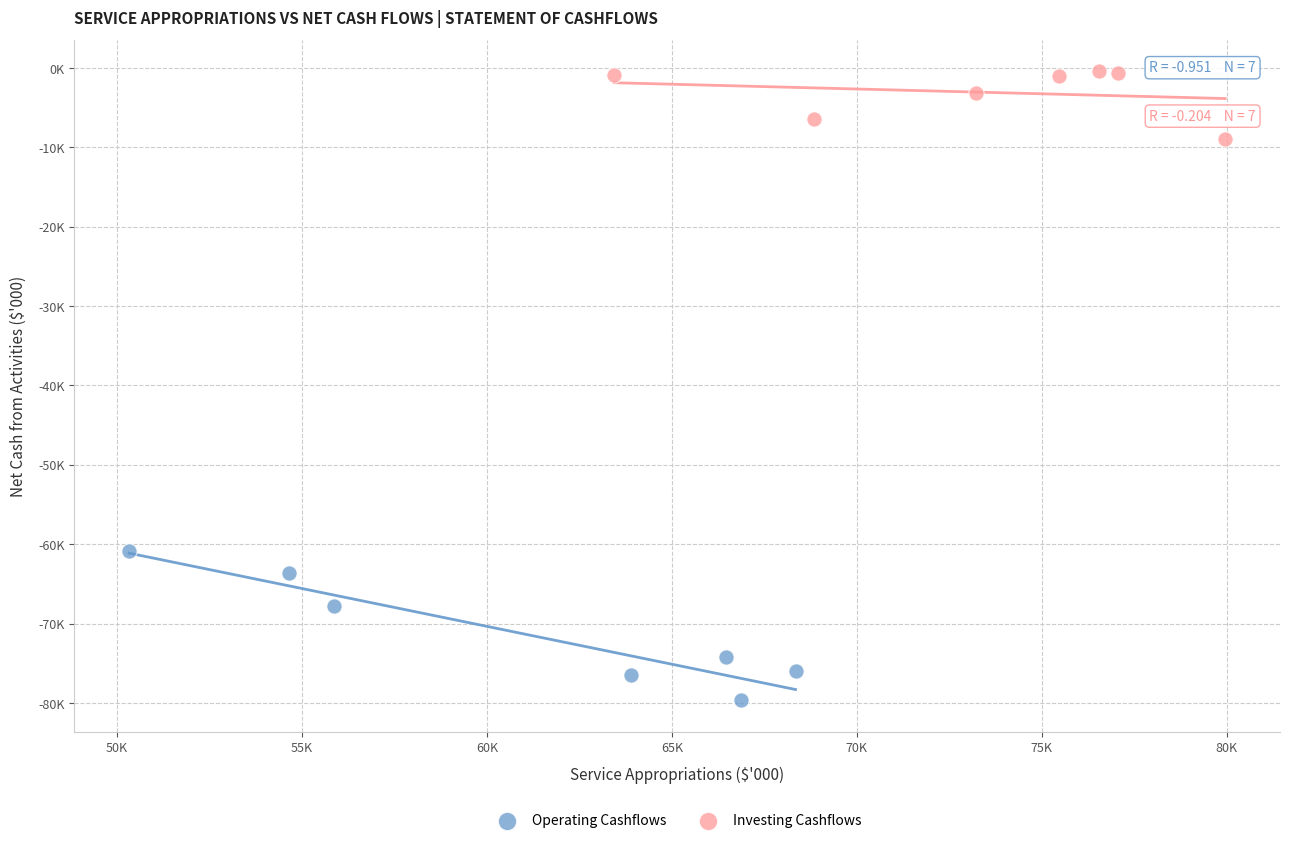

What are all the series names shown in the legend?

Operating Cashflows, Investing Cashflows